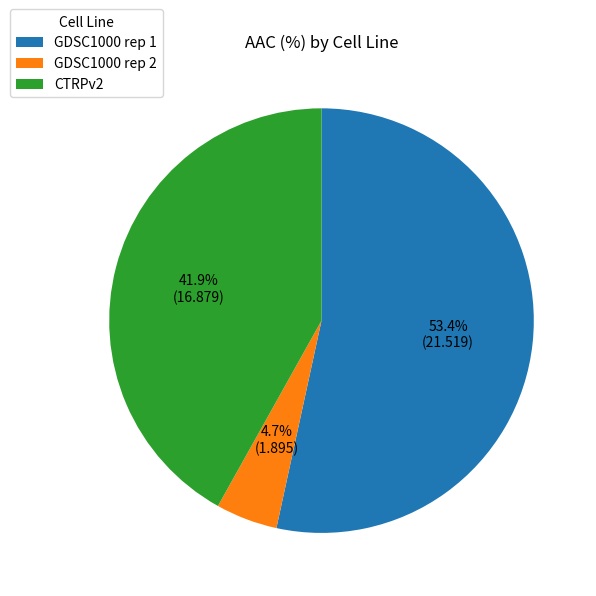

Which has a higher value, GDSC1000 rep 2 or CTRPv2?

CTRPv2